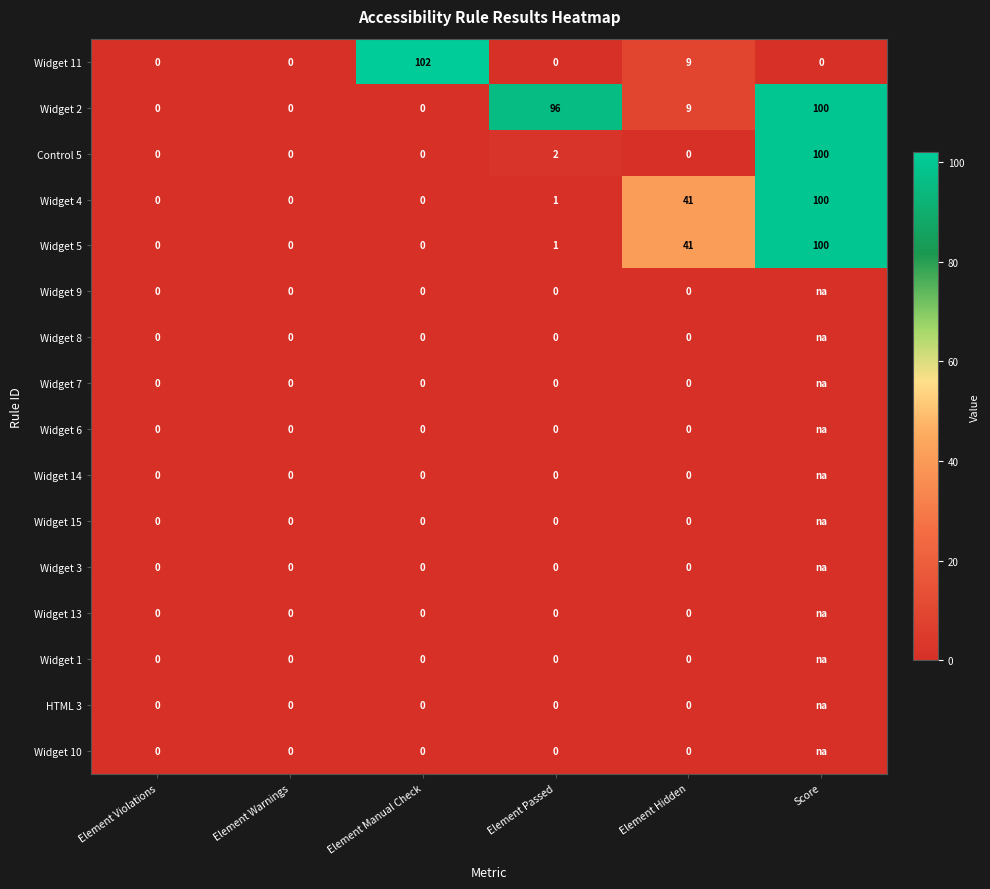

What is the average value of the Control 5 series?

17